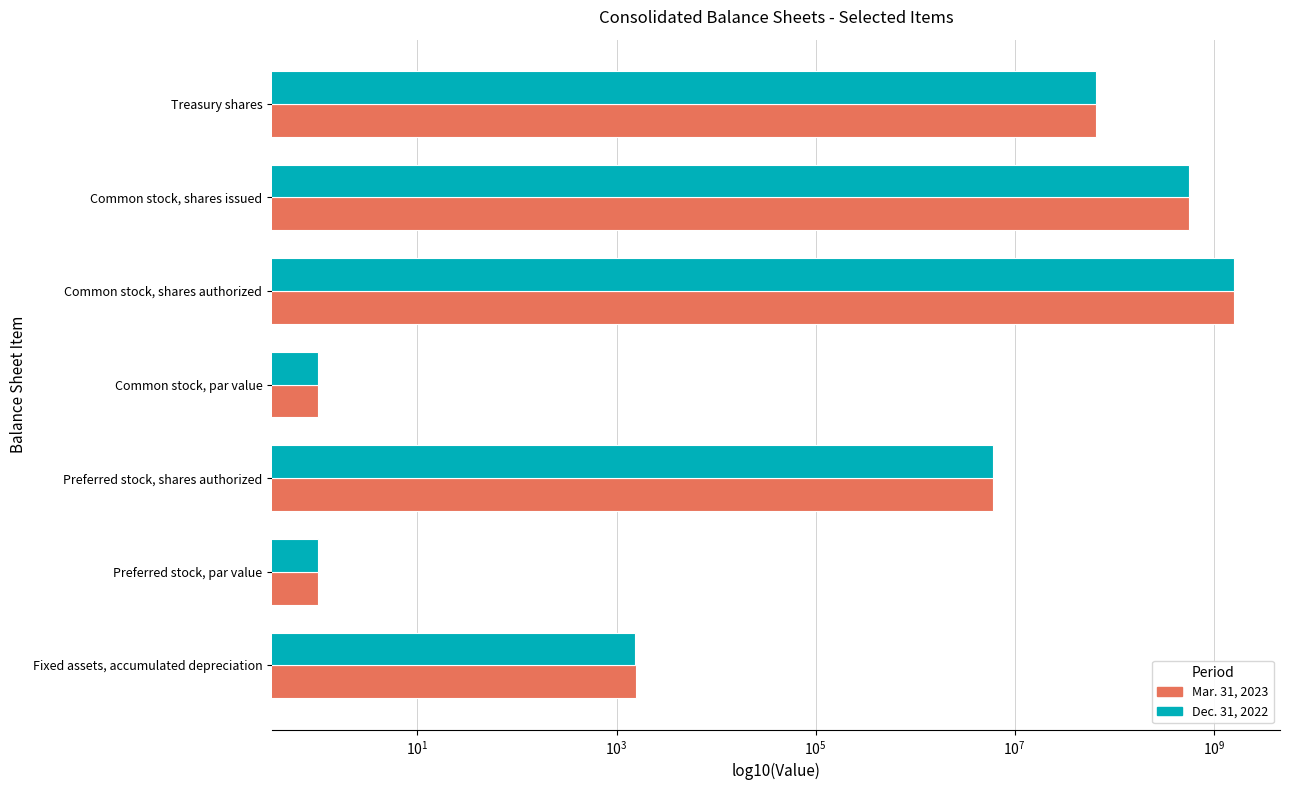

What is the difference between the second highest and second lowest values in the Mar. 31, 2023 series?

560641639